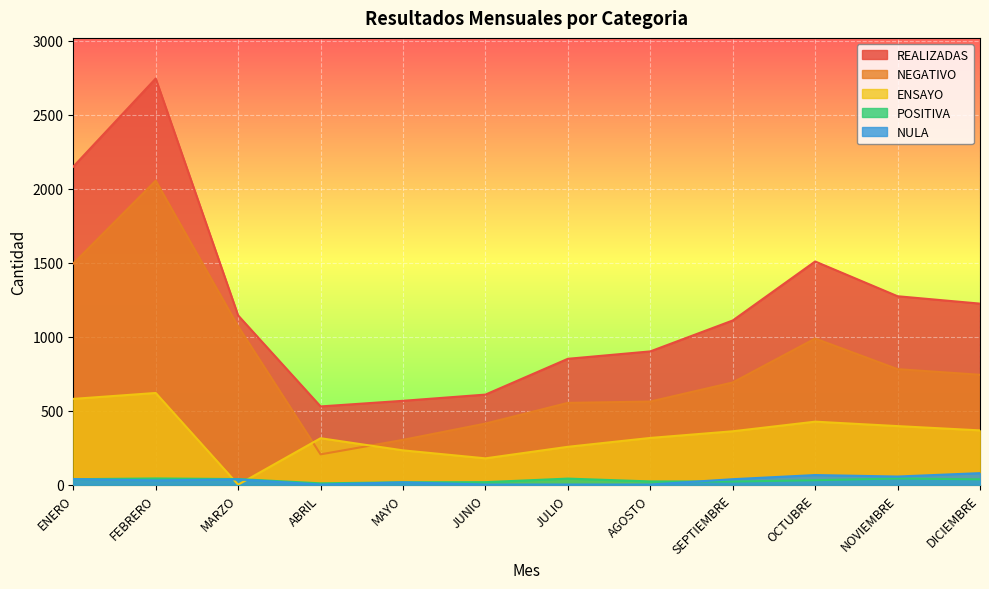

Rank the categories by POSITIVA value from lowest to highest.

ABRIL, MAYO, JUNIO, SEPTIEMBRE, AGOSTO, OCTUBRE, DICIEMBRE, ENERO, MARZO, JULIO, FEBRERO, NOVIEMBRE